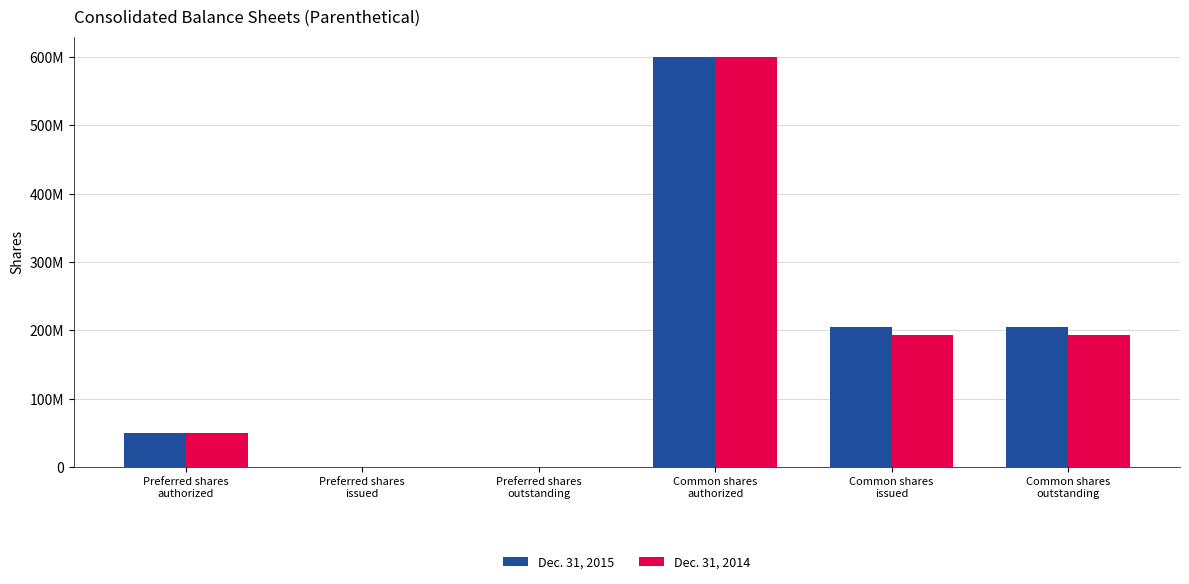

List the series in order of their overall mean, lowest first.

Dec. 31, 2014, Dec. 31, 2015